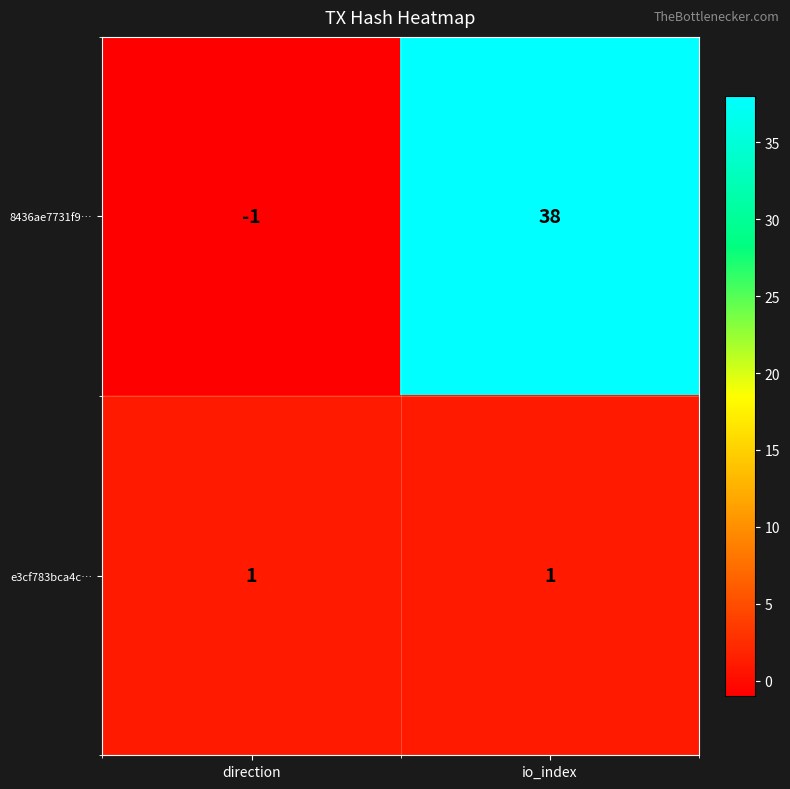

How many data points does each series have?

2